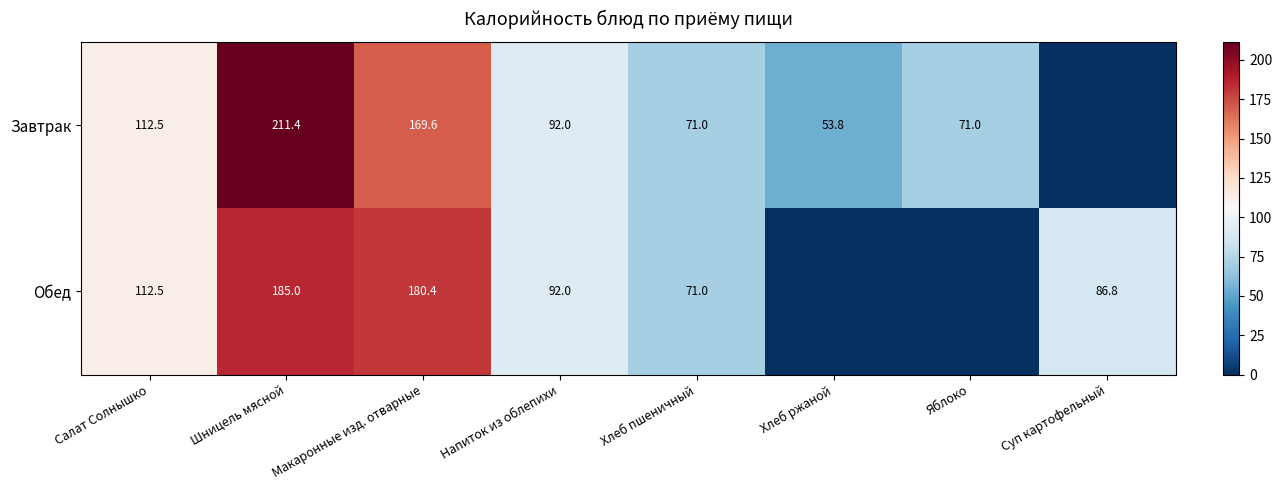

What is the difference between the Обед values at Шницель мясной and Напиток из облепихи?

93.0